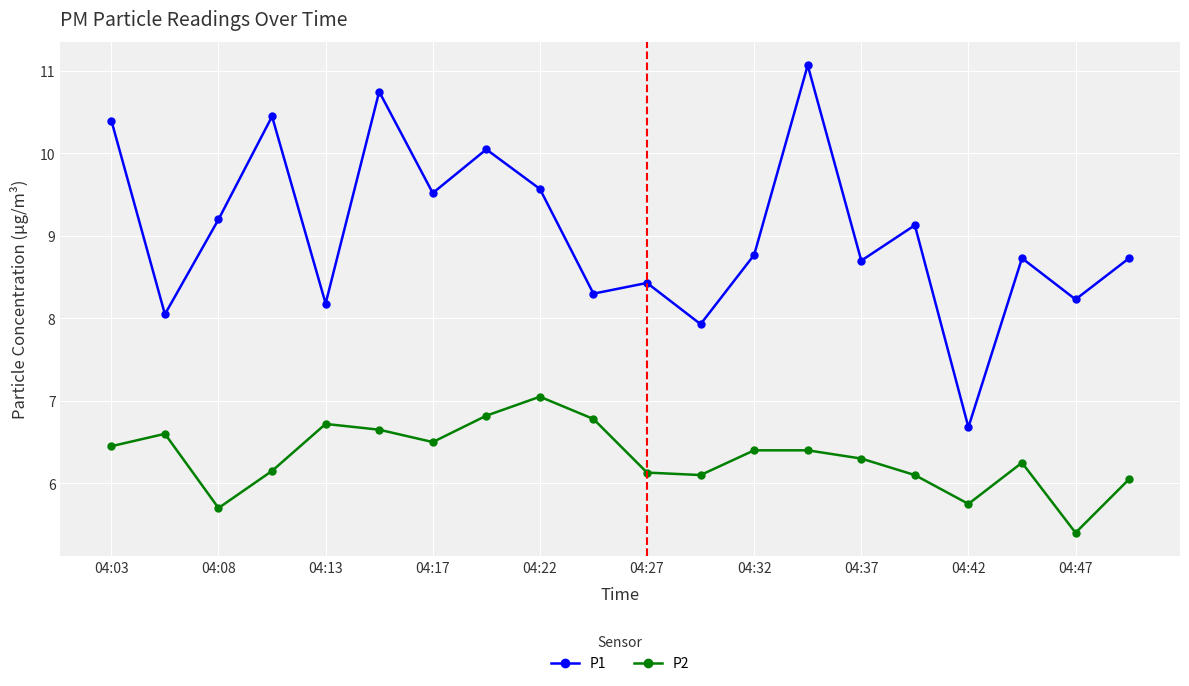

At how many categories does at least one series exceed 9?

9